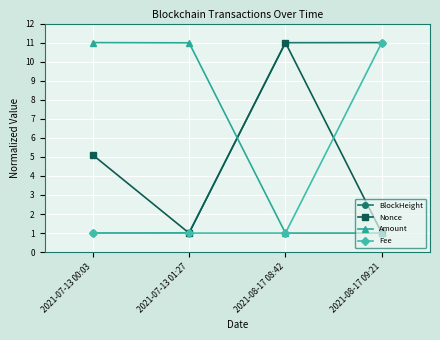

True or false: Amount has a value of 0.3 at 2021-08-17 08:42.

False